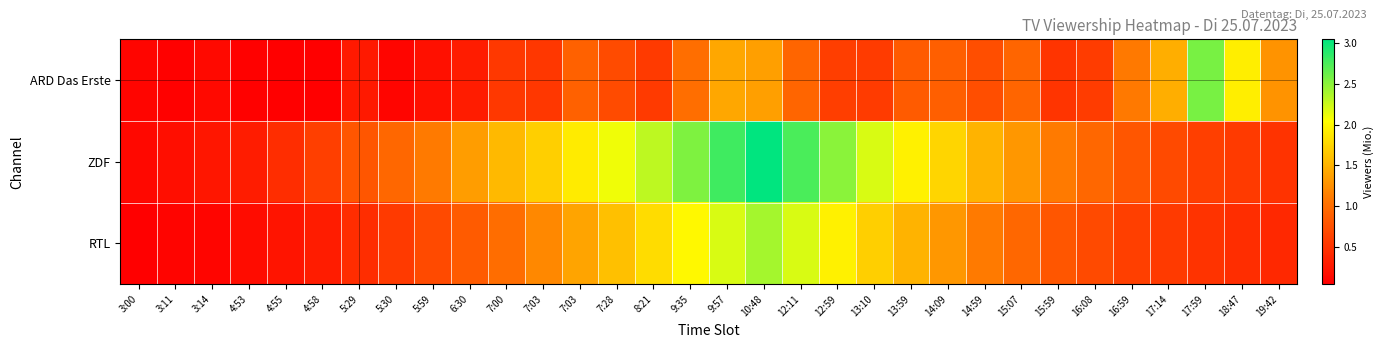

How many categories are shown in the chart?

32